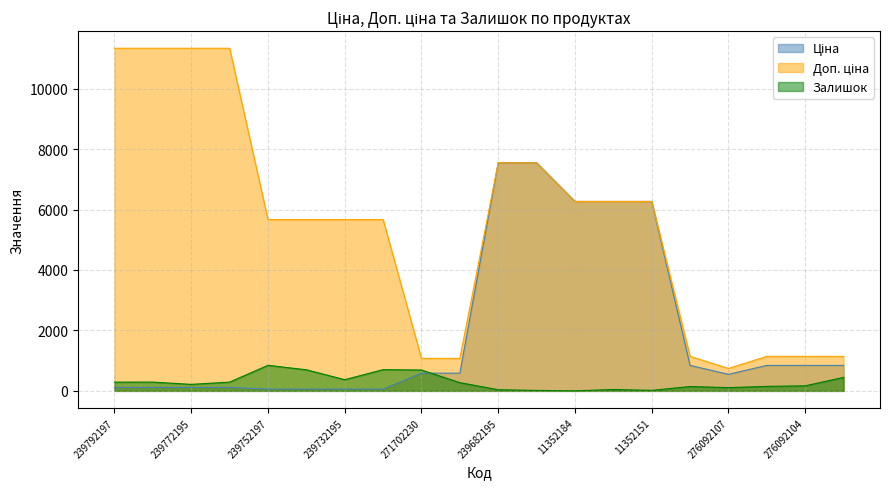

How many intersections are there between Ціна and Залишок?

1